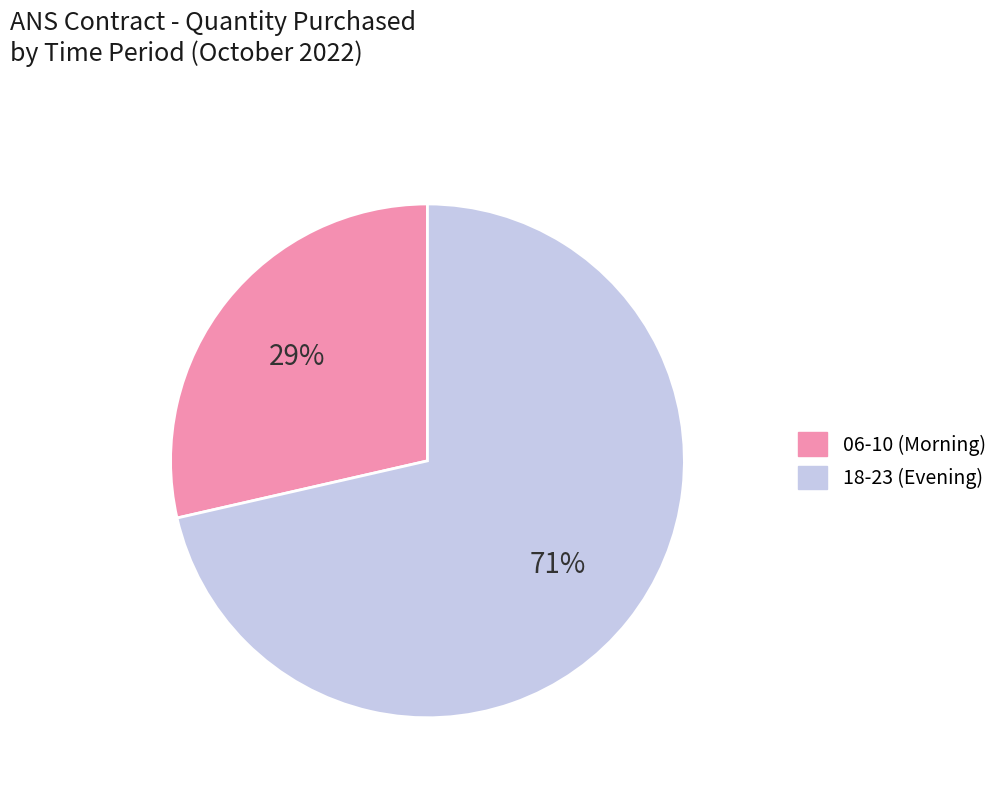

How many slices are in this pie chart?

2